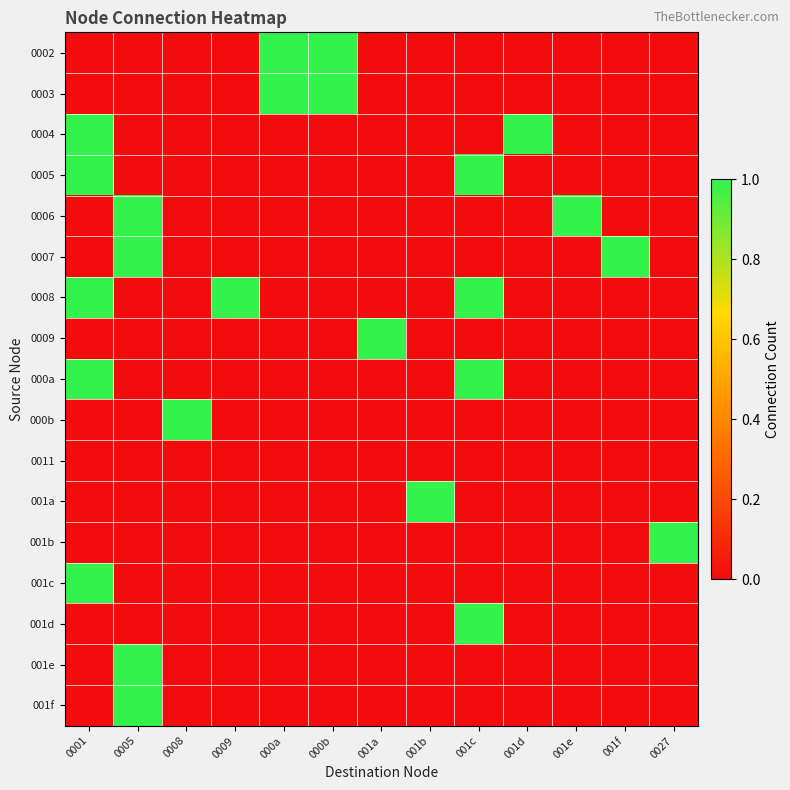

Reading left to right, what are all the values shown in this chart?

0002: 0001=0	0005=0	0008=0	0009=0	000a=1	000b=1	001a=0	001b=0	001c=0	001d=0	001e=0	001f=0	0027=0
0003: 0001=0	0005=0	0008=0	0009=0	000a=1	000b=1	001a=0	001b=0	001c=0	001d=0	001e=0	001f=0	0027=0
0004: 0001=1	0005=0	0008=0	0009=0	000a=0	000b=0	001a=0	001b=0	001c=0	001d=1	001e=0	001f=0	0027=0
0005: 0001=1	0005=0	0008=0	0009=0	000a=0	000b=0	001a=0	001b=0	001c=1	001d=0	001e=0	001f=0	0027=0
0006: 0001=0	0005=1	0008=0	0009=0	000a=0	000b=0	001a=0	001b=0	001c=0	001d=0	001e=1	001f=0	0027=0
0007: 0001=0	0005=1	0008=0	0009=0	000a=0	000b=0	001a=0	001b=0	001c=0	001d=0	001e=0	001f=1	0027=0
0008: 0001=1	0005=0	0008=0	0009=1	000a=0	000b=0	001a=0	001b=0	001c=1	001d=0	001e=0	001f=0	0027=0
0009: 0001=0	0005=0	0008=0	0009=0	000a=0	000b=0	001a=1	001b=0	001c=0	001d=0	001e=0	001f=0	0027=0
000a: 0001=1	0005=0	0008=0	0009=0	000a=0	000b=0	001a=0	001b=0	001c=1	001d=0	001e=0	001f=0	0027=0
000b: 0001=0	0005=0	0008=1	0009=0	000a=0	000b=0	001a=0	001b=0	001c=0	001d=0	001e=0	001f=0	0027=0
0011: 0001=0	0005=0	0008=0	0009=0	000a=0	000b=0	001a=0	001b=0	001c=0	001d=0	001e=0	001f=0	0027=0
001a: 0001=0	0005=0	0008=0	0009=0	000a=0	000b=0	001a=0	001b=1	001c=0	001d=0	001e=0	001f=0	0027=0
001b: 0001=0	0005=0	0008=0	0009=0	000a=0	000b=0	001a=0	001b=0	001c=0	001d=0	001e=0	001f=0	0027=1
001c: 0001=1	0005=0	0008=0	0009=0	000a=0	000b=0	001a=0	001b=0	001c=0	001d=0	001e=0	001f=0	0027=0
001d: 0001=0	0005=0	0008=0	0009=0	000a=0	000b=0	001a=0	001b=0	001c=1	001d=0	001e=0	001f=0	0027=0
001e: 0001=0	0005=1	0008=0	0009=0	000a=0	000b=0	001a=0	001b=0	001c=0	001d=0	001e=0	001f=0	0027=0
001f: 0001=0	0005=1	0008=0	0009=0	000a=0	000b=0	001a=0	001b=0	001c=0	001d=0	001e=0	001f=0	0027=0